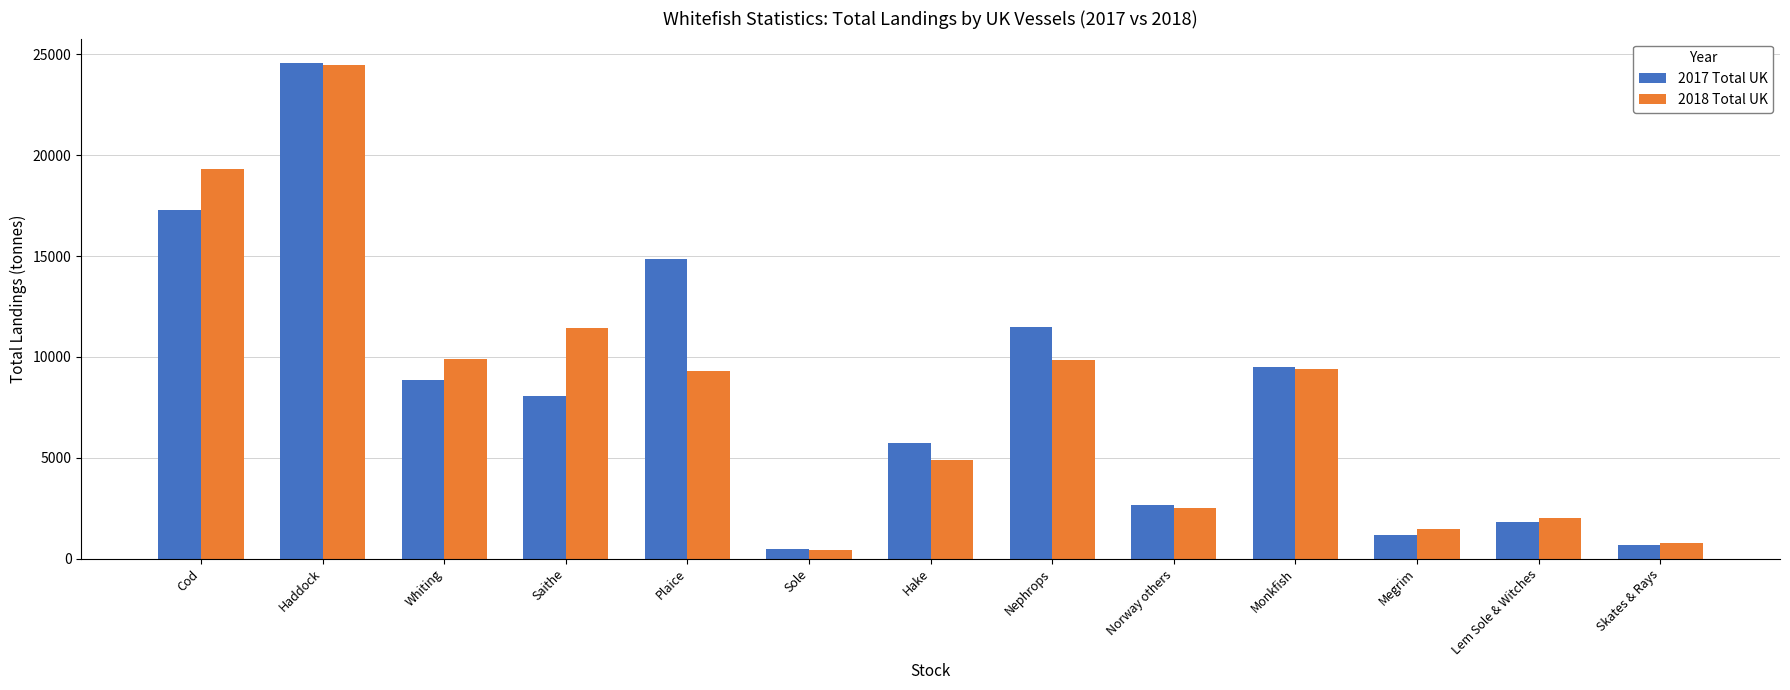

Is the value of 2018 Total UK at Monkfish greater than the value of 2017 Total UK at Norway others?

Yes